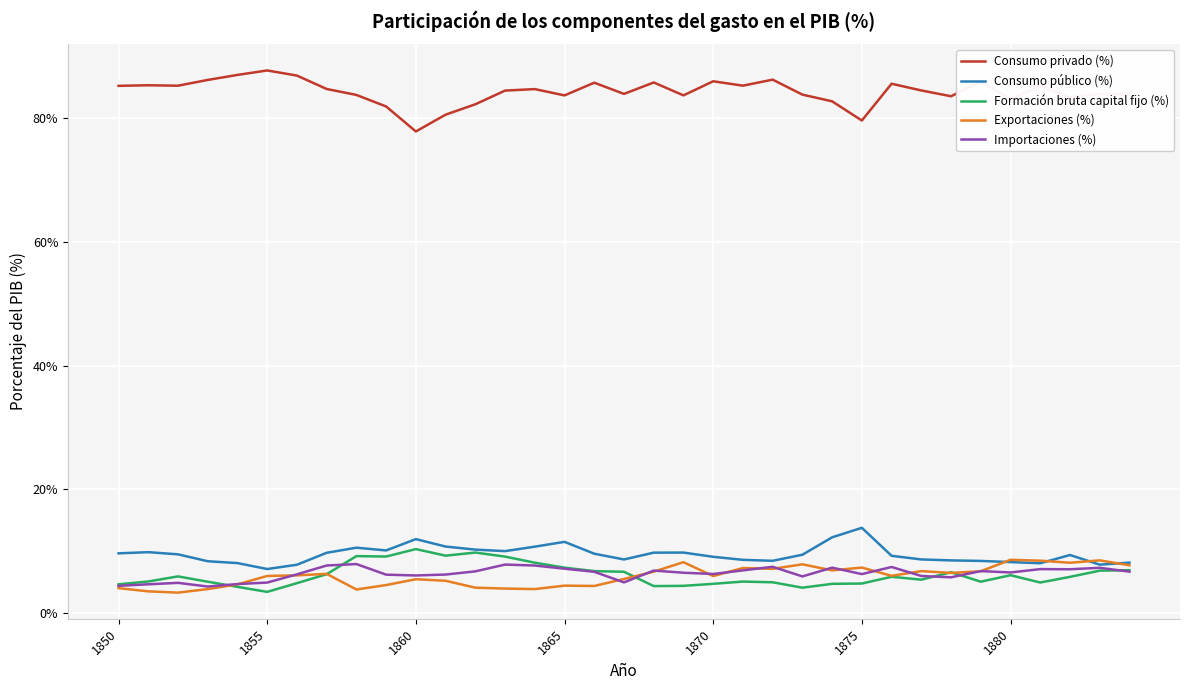

What is the greatest value displayed?

87.8